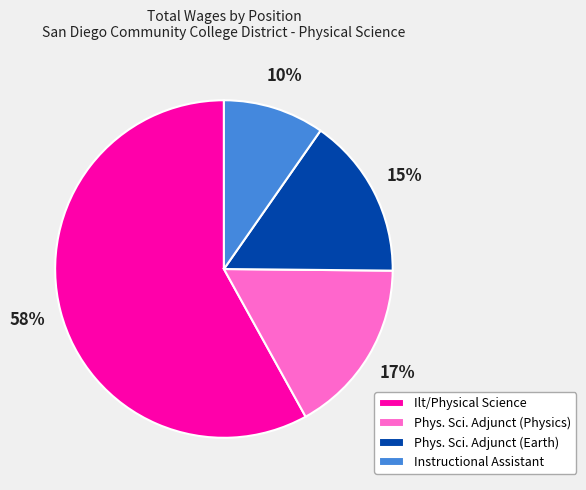

Combined, do Ilt/Physical Science and Phys. Sci. Adjunct (Earth) account for over 50%?

Yes